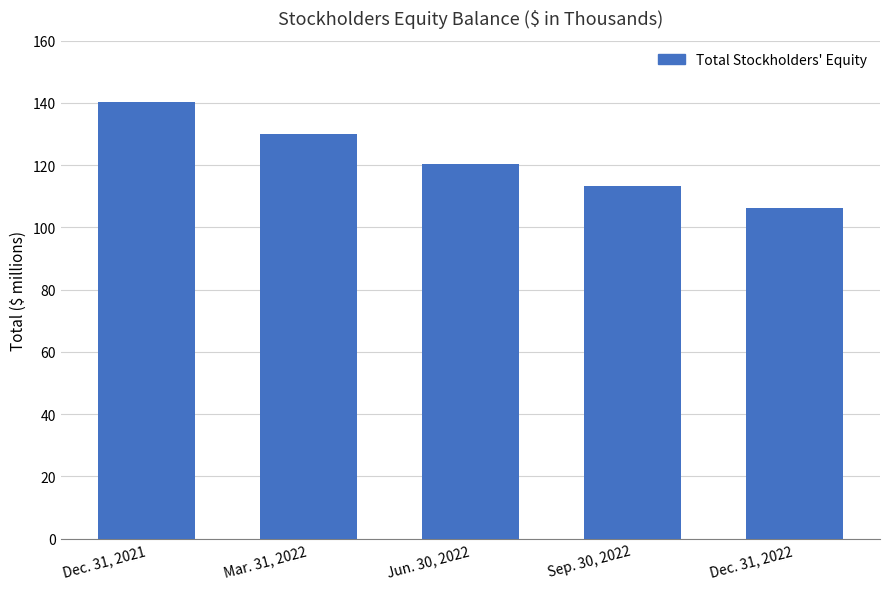

Between Dec. 31, 2021 and Sep. 30, 2022, which is larger?

Dec. 31, 2021